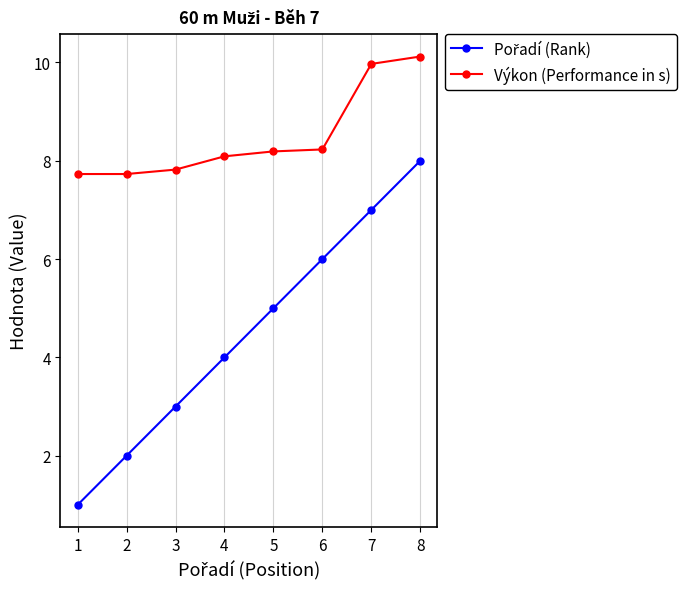

Is it true that Výkon (Performance in s) equals 7.8 at 3?

True